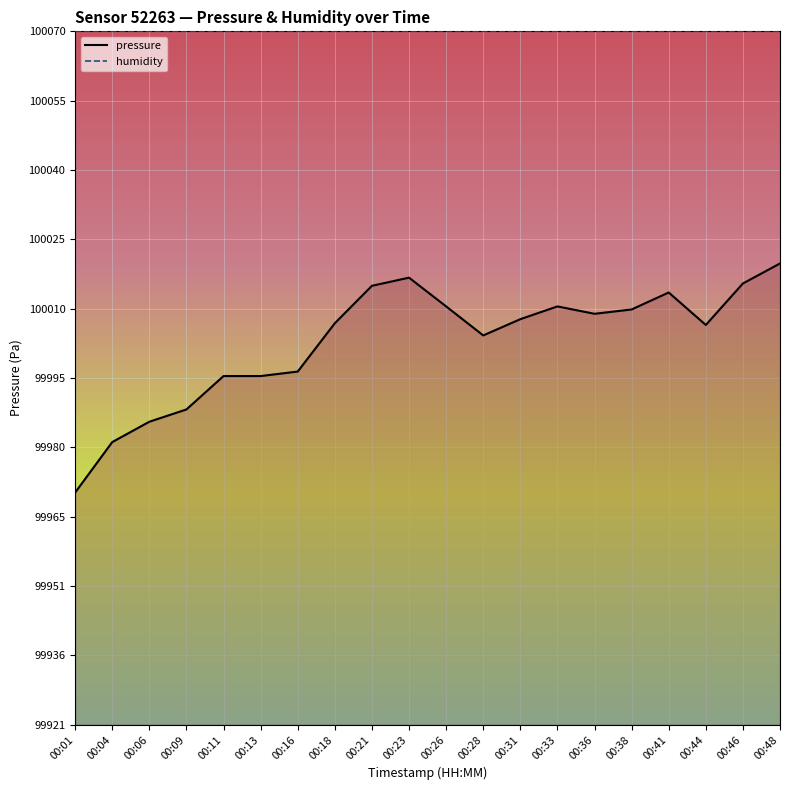

Reading right to left, list all the values displayed in this chart.

pressure: 00:48=100020.5	00:46=100016.2	00:44=100007.2	00:41=100014.2	00:38=100010.6	00:36=100009.7	00:33=100011.2	00:31=100008.5	00:28=100005.0	00:26=100011.2	00:23=100017.4	00:21=100015.7	00:18=100007.6	00:16=99997.2	00:13=99996.2	00:11=99996.2	00:09=99989.1	00:06=99986.4	00:04=99982.0	00:01=99971.2
humidity: 00:48=100070.5	00:46=100070.5	00:44=100070.5	00:41=100070.5	00:38=100070.5	00:36=100070.5	00:33=100070.5	00:31=100070.5	00:28=100070.5	00:26=100070.5	00:23=100070.5	00:21=100070.5	00:18=100070.5	00:16=100070.5	00:13=100070.5	00:11=100070.5	00:09=100070.5	00:06=100070.5	00:04=100070.5	00:01=100070.5